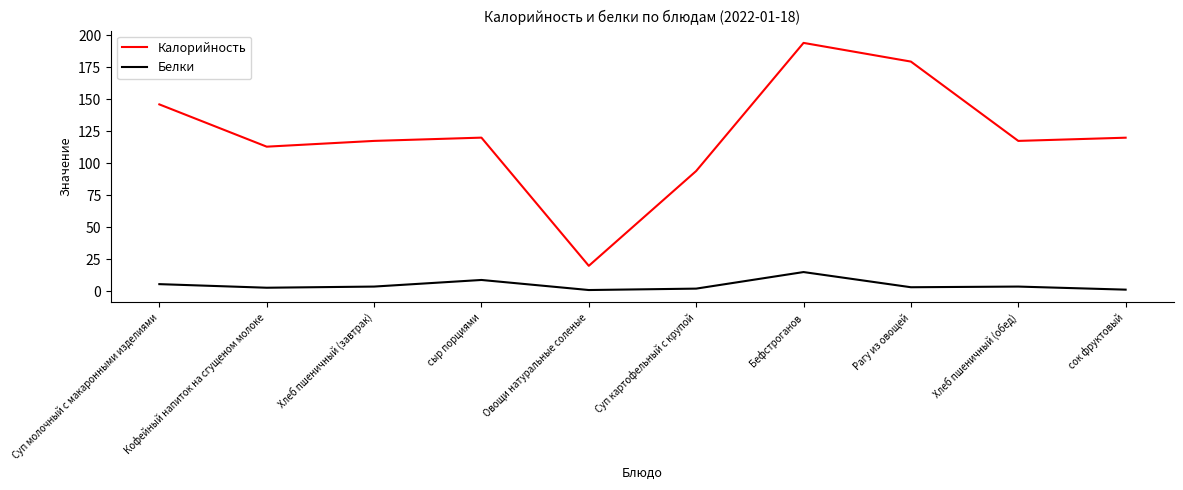

Which series has the largest range (max minus min)?

Калорийность